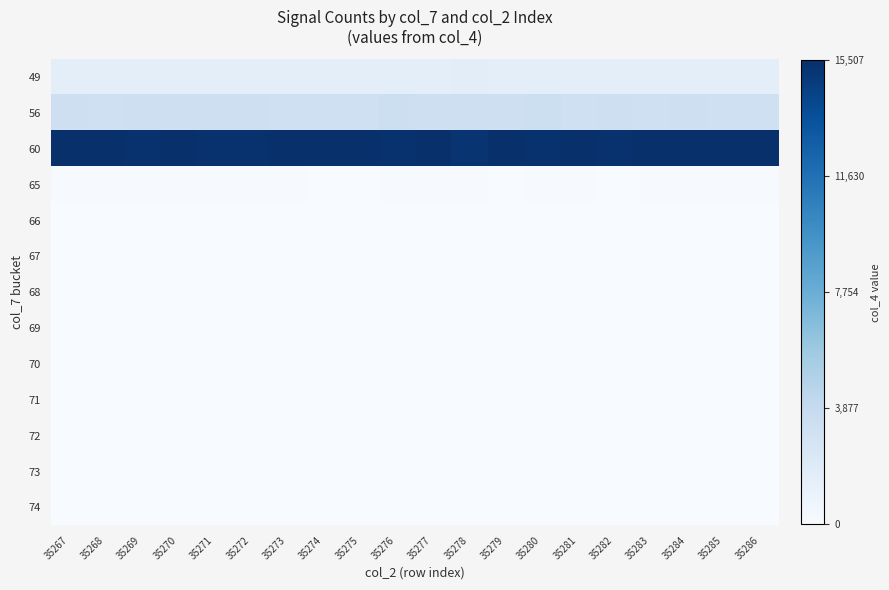

Which category has the highest value across all series?

35281